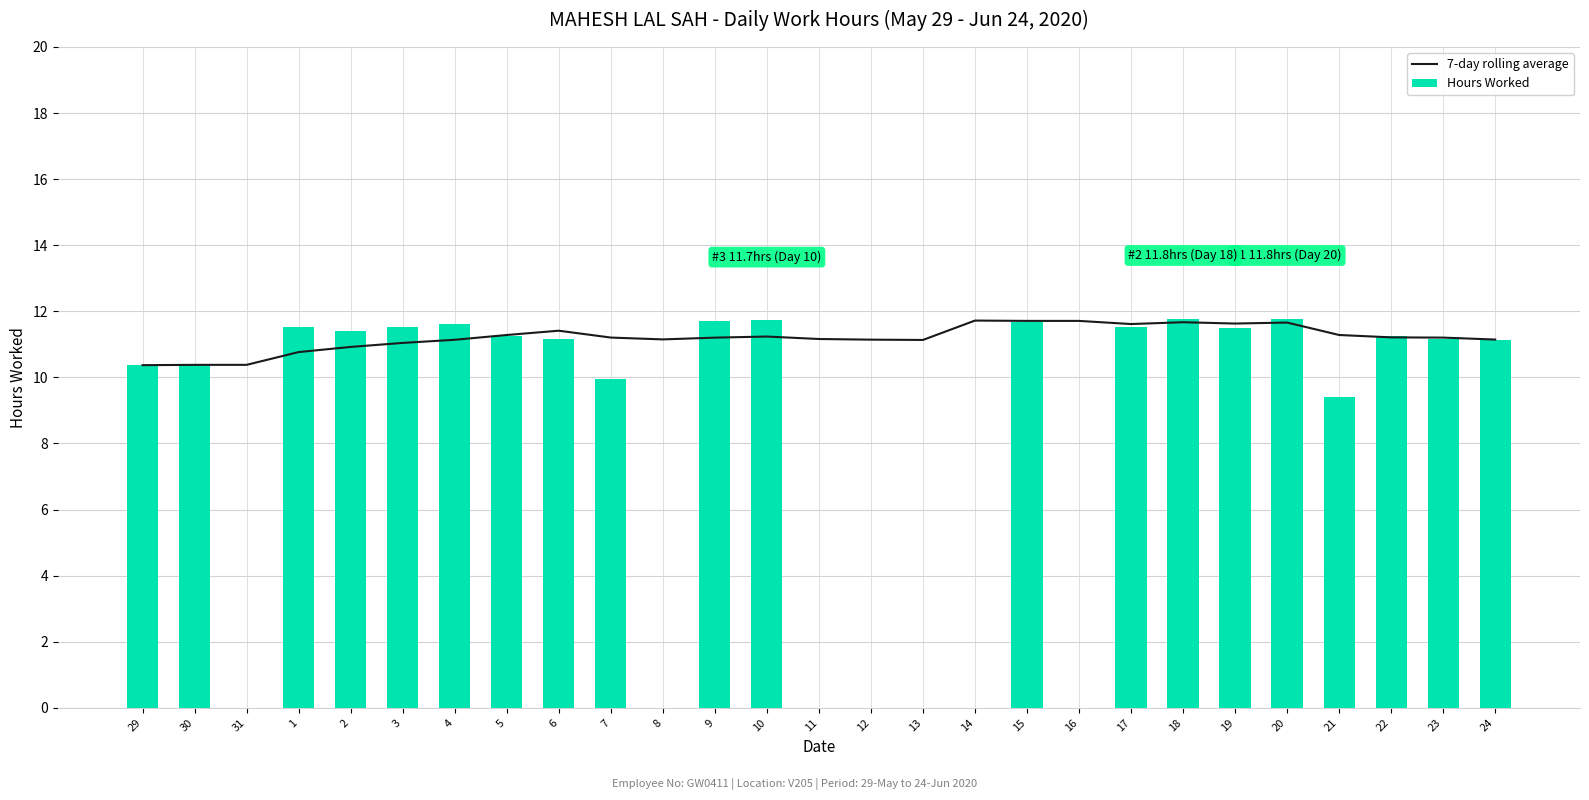

Does the chart contain any negative values?

No